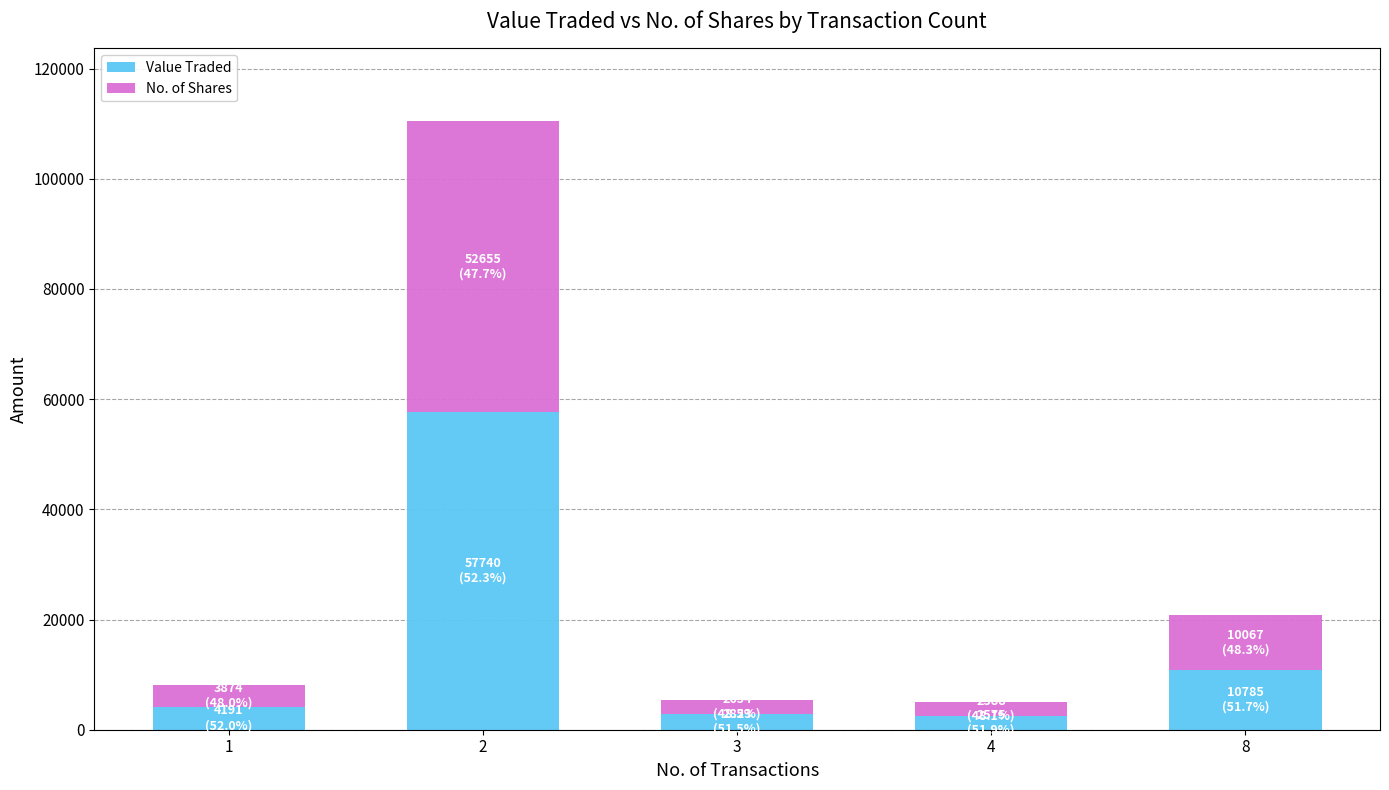

What is the sum of all Value Traded values?

78114